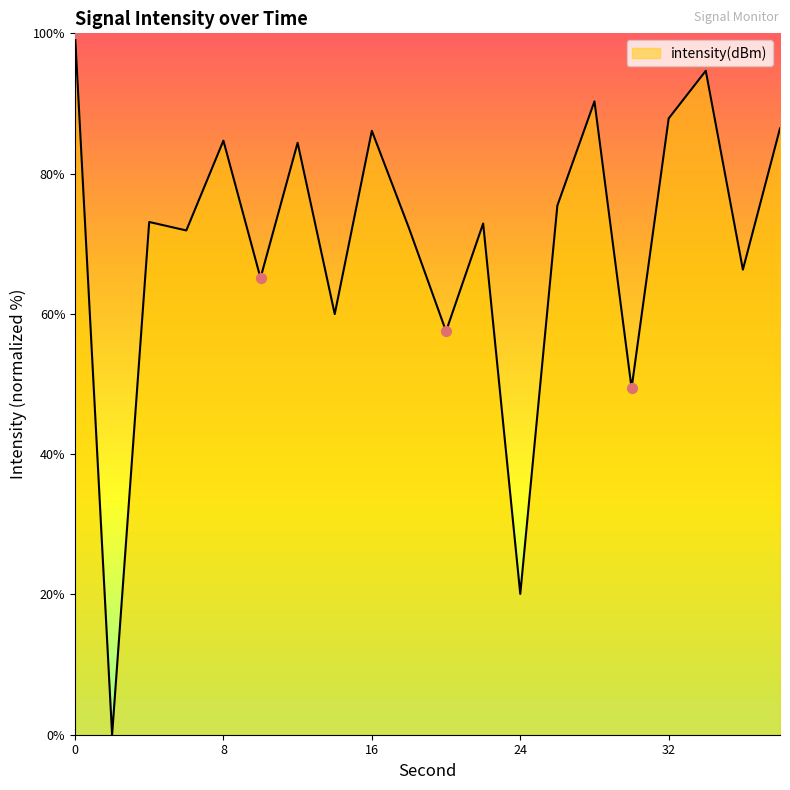

What is the maximum value shown in the chart?

100.0